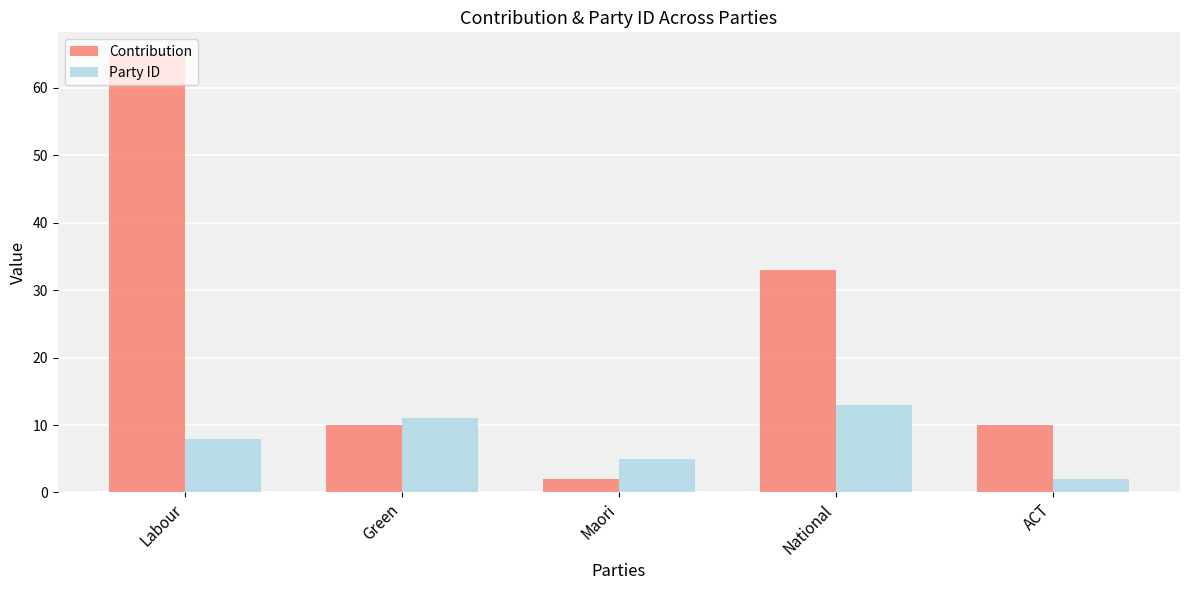

What value does the Contribution series have at ACT, to the nearest 5?

10